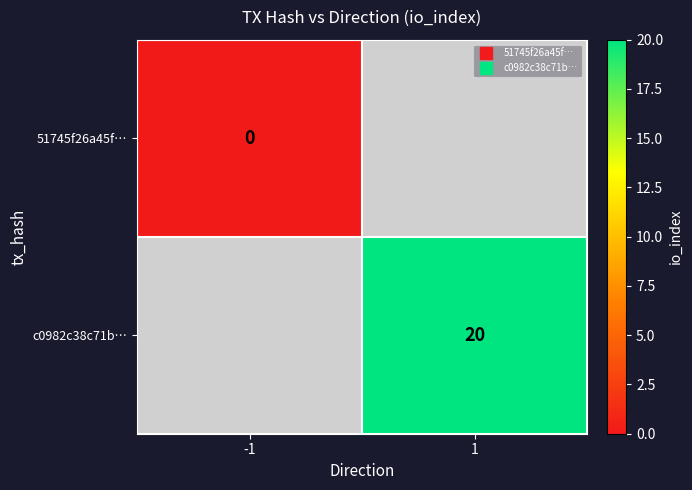

What is the greatest value displayed?

20.0